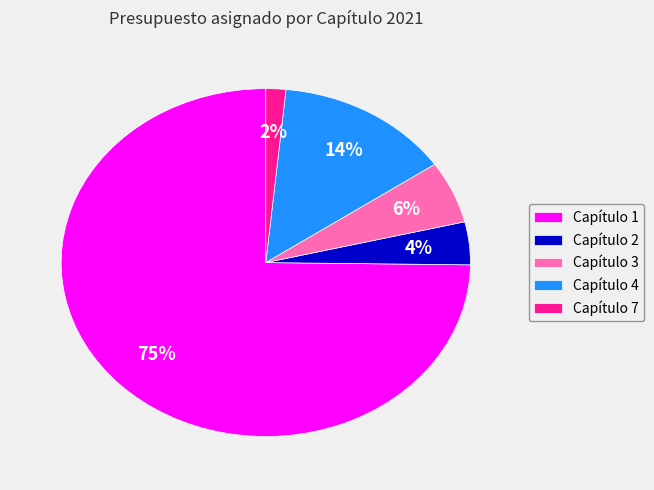

To the nearest percent, what is the average slice percentage?

20%